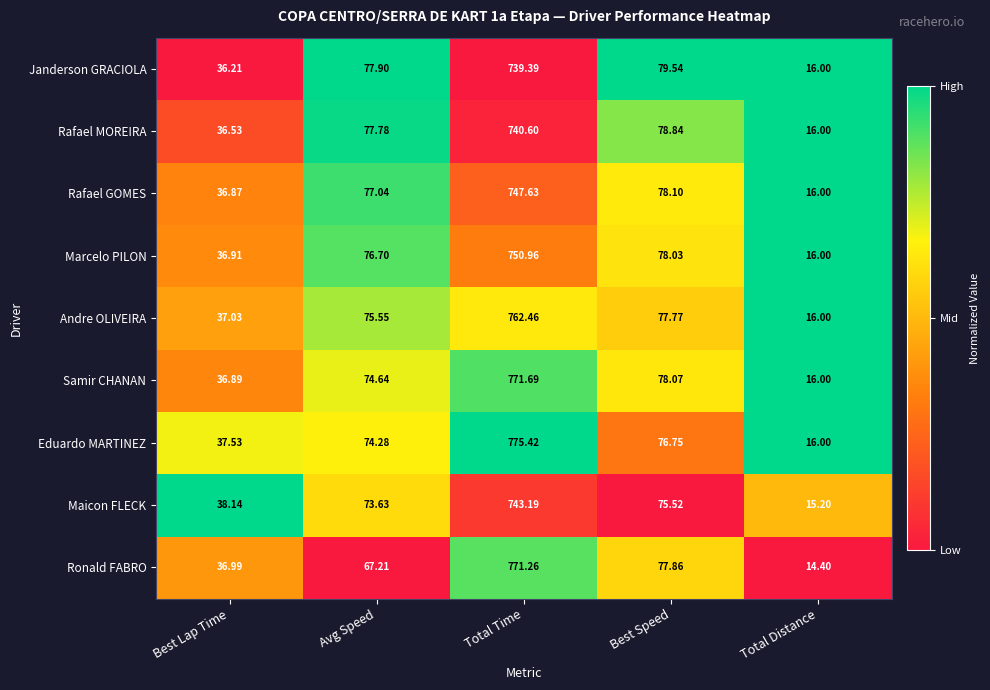

How many distinct data groups are displayed?

9